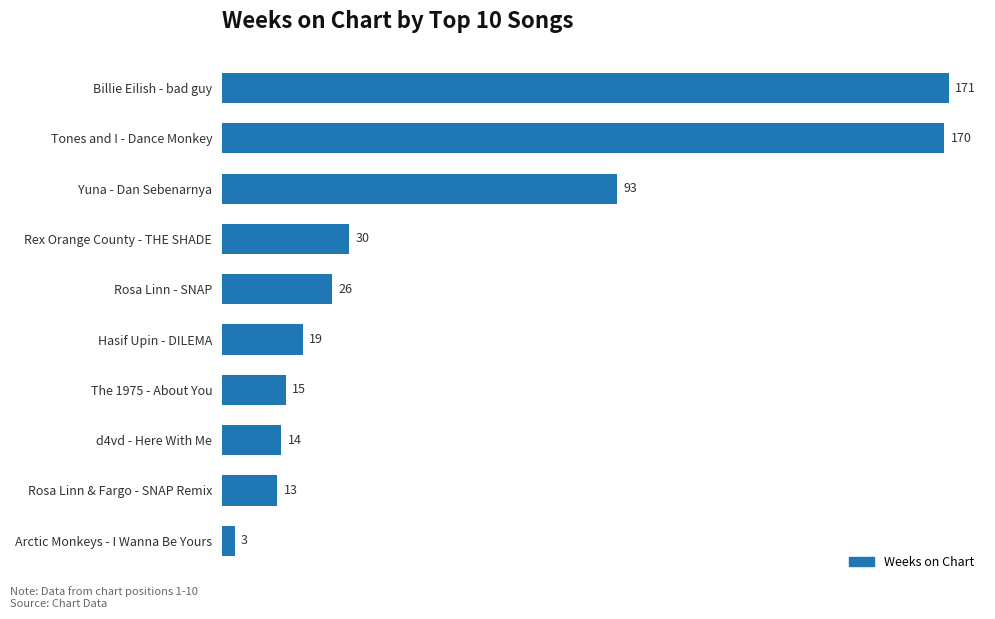

What is the difference between the maximum and minimum values?

168